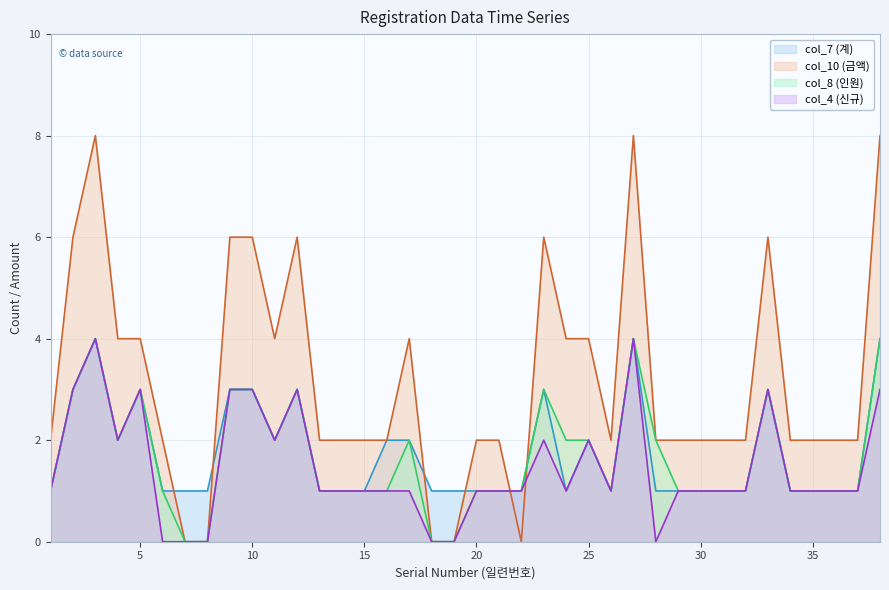

What is the greatest value displayed?

8